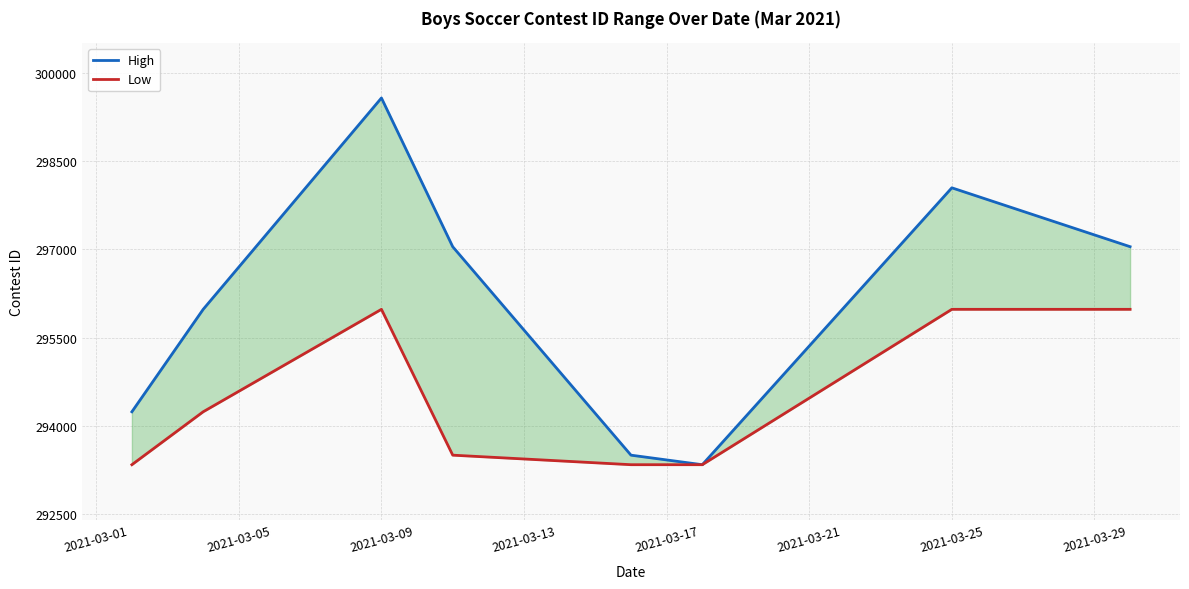

What is the average value of the Low series?

294463